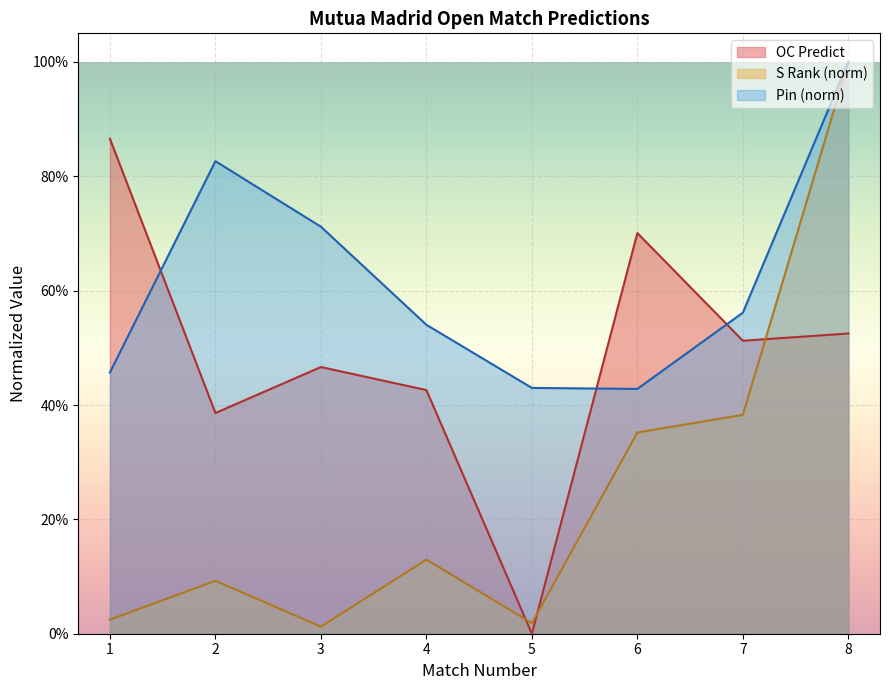

What are all the series names shown in the legend?

OC Predict, S Rank (norm), Pin (norm)